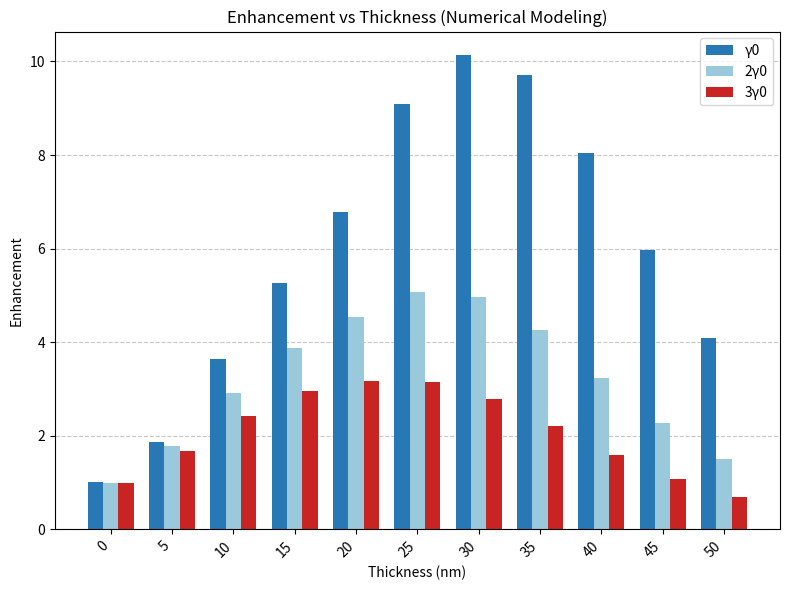

Which series has the largest total across all categories?

γ0